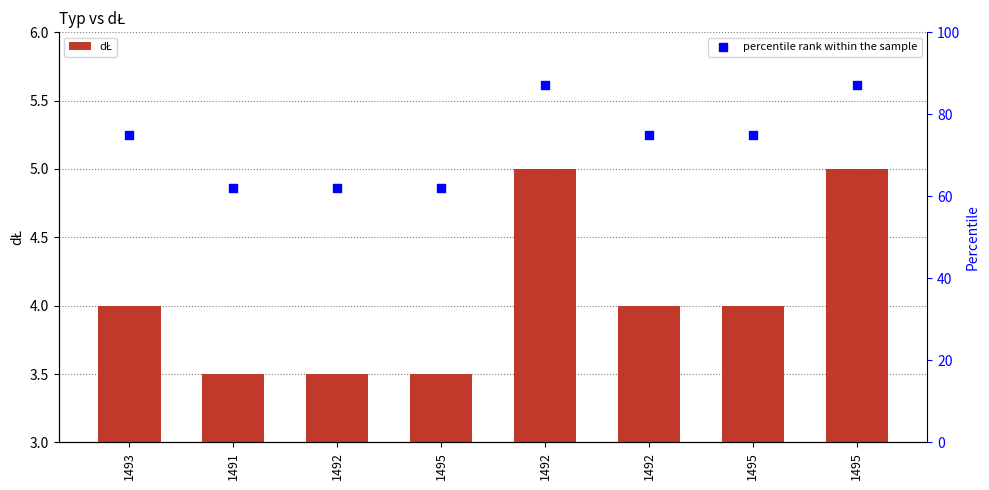

Which series has the largest total across all categories?

percentile rank within the sample